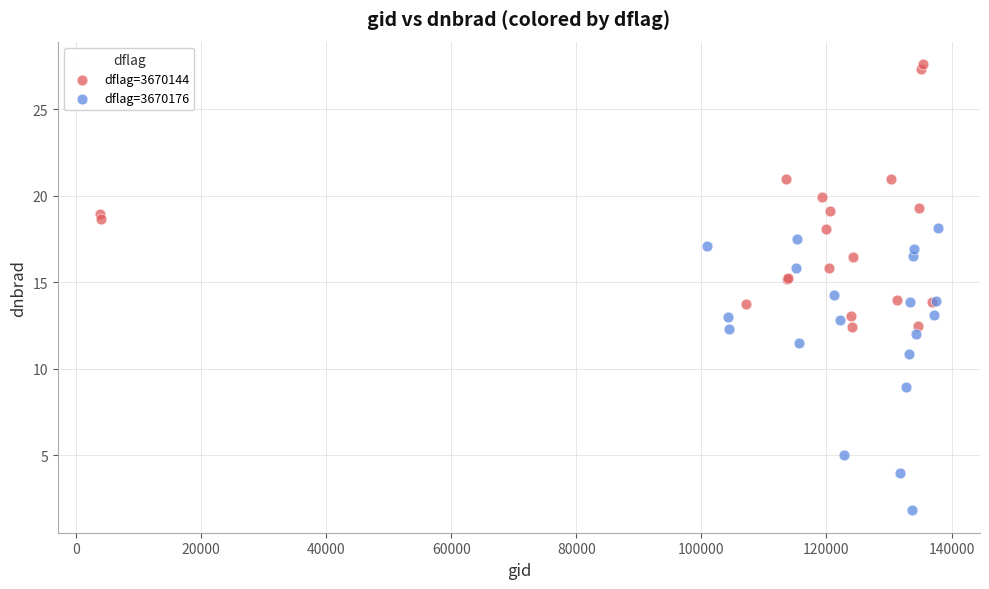

Which series reaches the minimum Y coordinate?

dflag=3670176